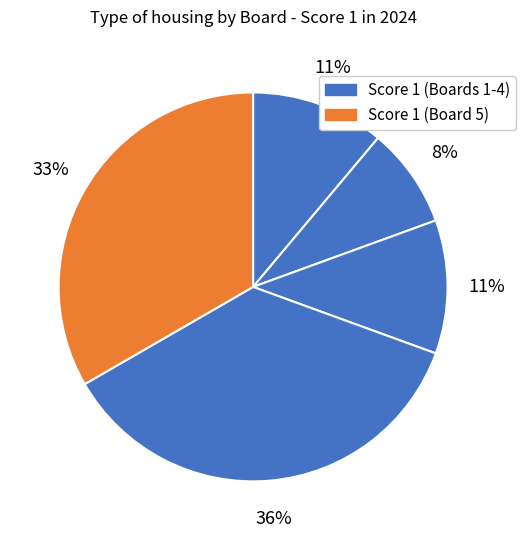

How many slices are in this pie chart?

5